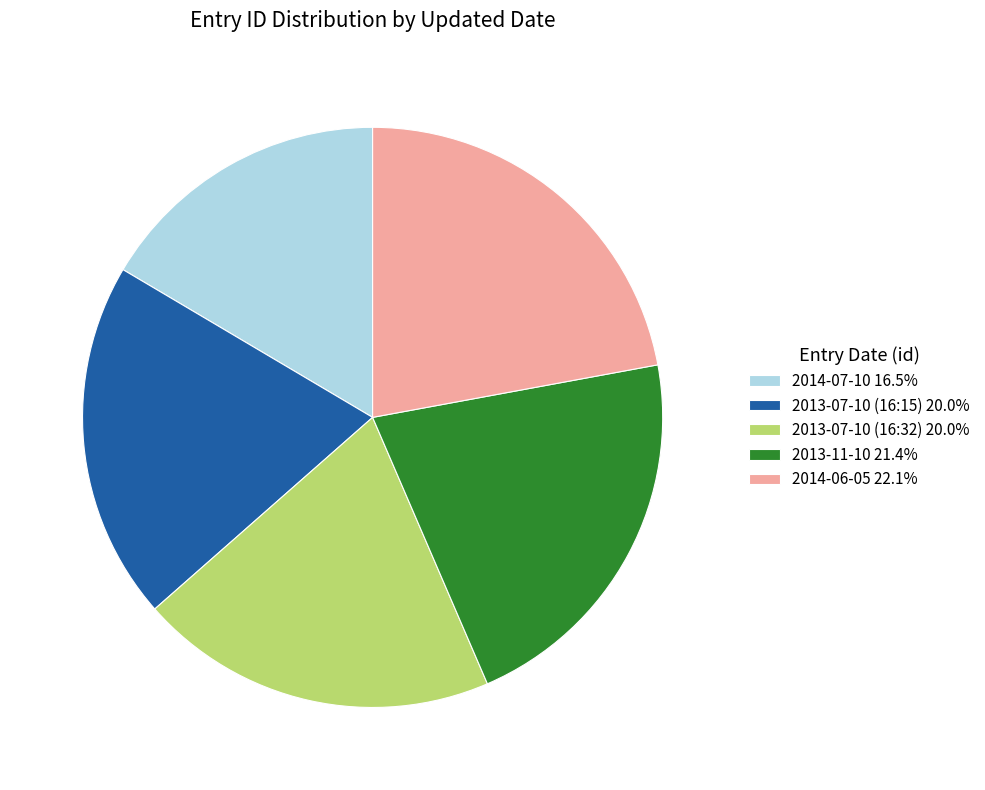

Is 2014-06-05 the majority of the pie?

No